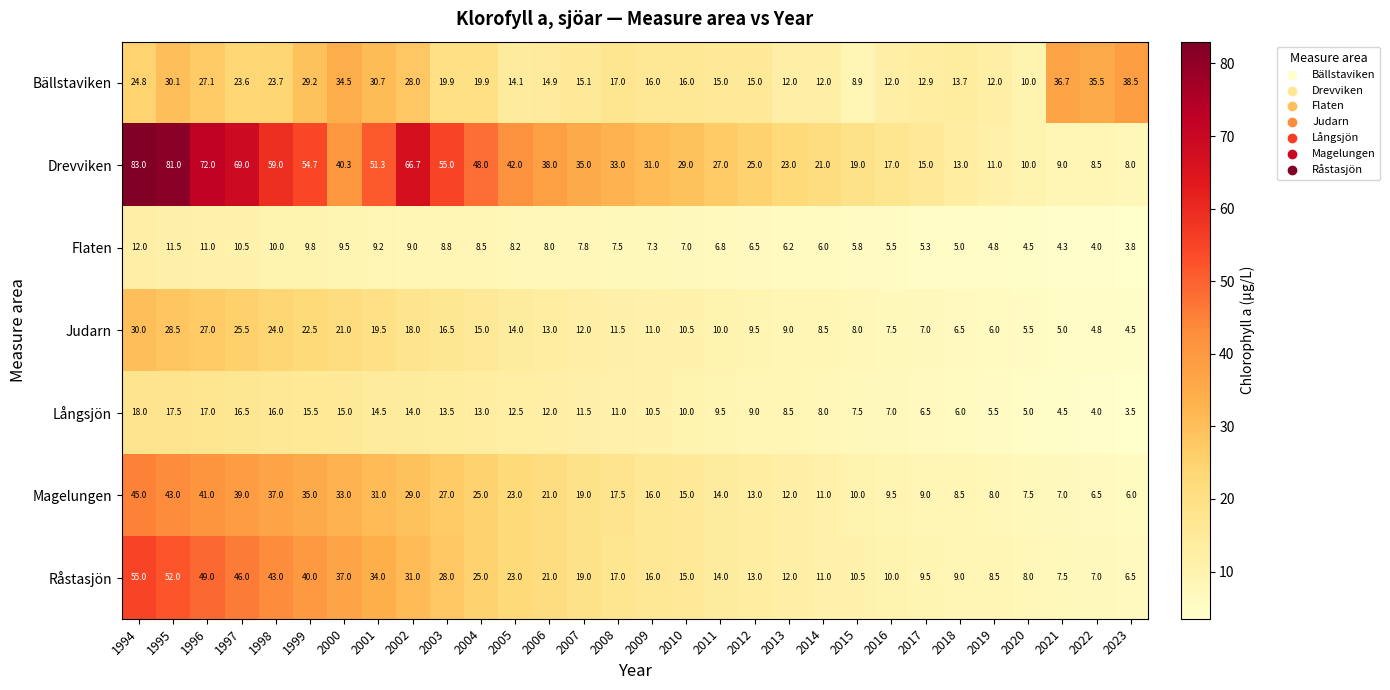

What is the spread (max minus min) of values at 1999?

44.9